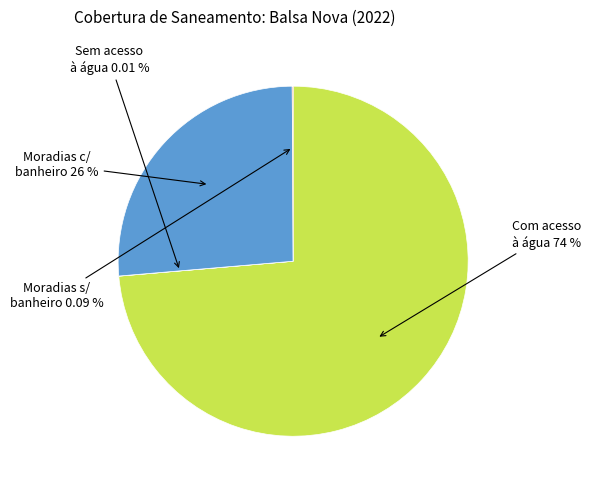

Is there any slice that represents more than half of the pie?

Yes